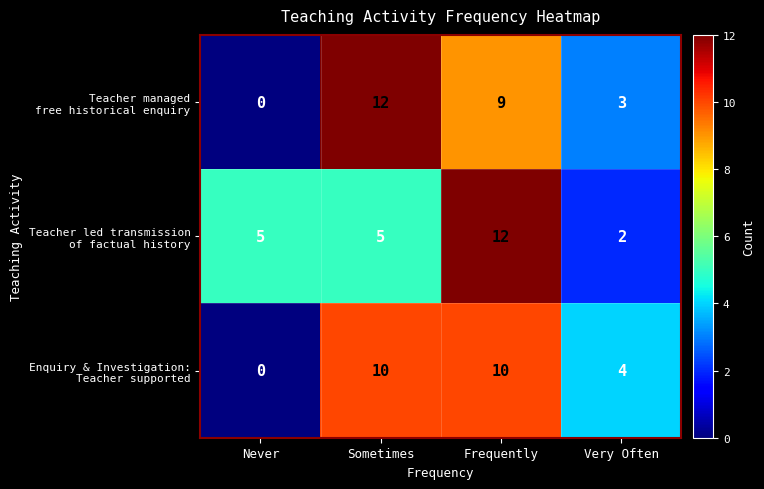

What is the difference between the highest and lowest values at Frequently?

3